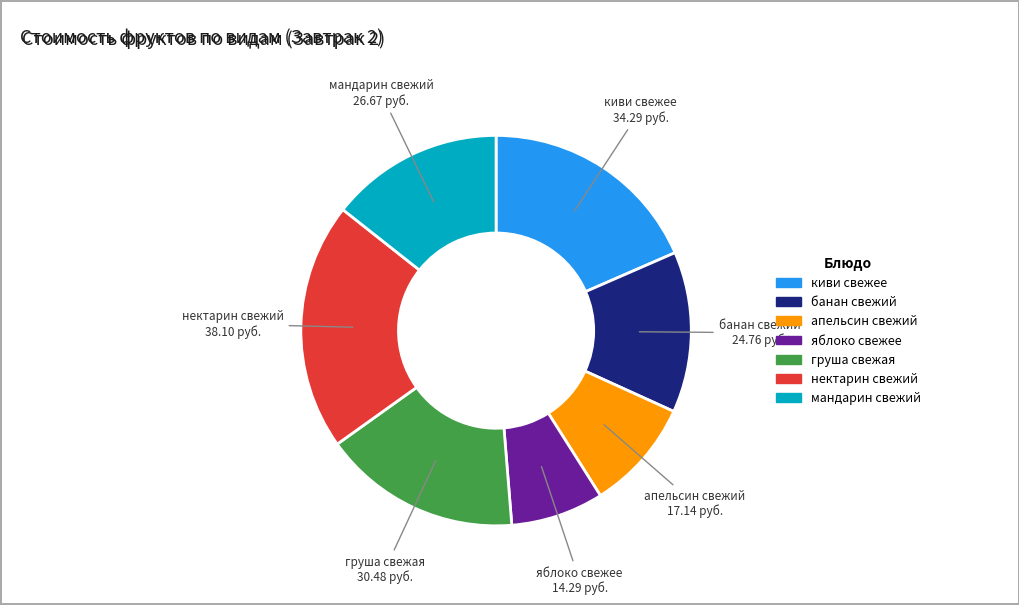

Is it true that груша свежая is 28% of the pie?

False